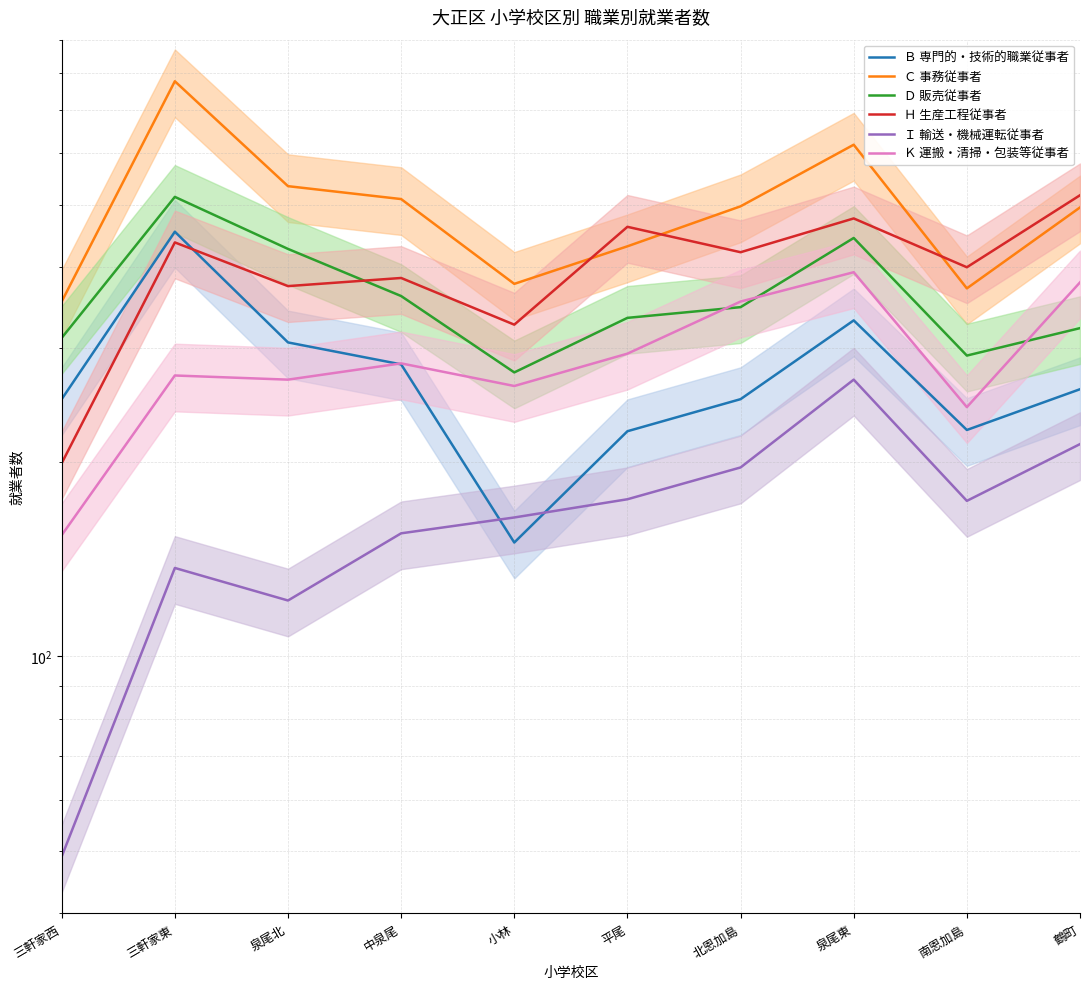

True or false: Ｄ 販売従事者 and Ｈ 生産工程従事者 cross at least once.

True